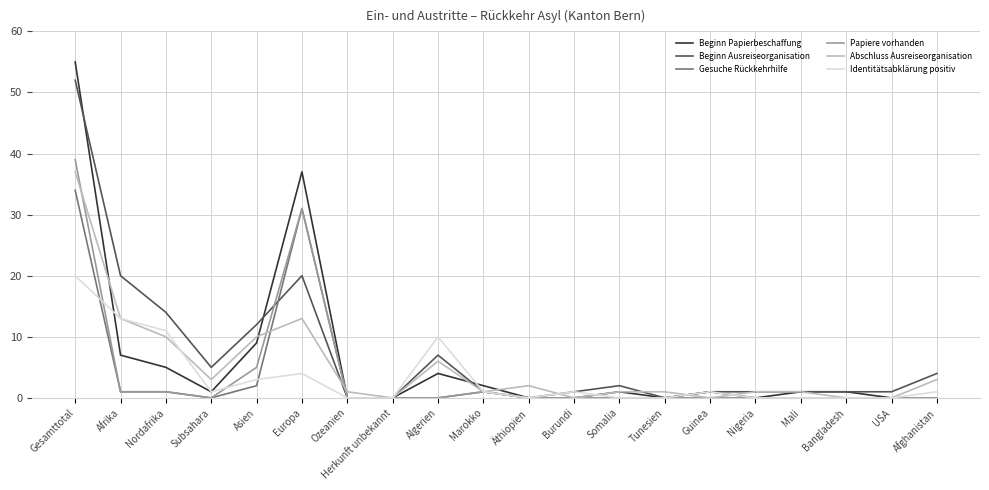

Reading left to right, what are all the values shown in this chart?

Beginn Papierbeschaffung: 55	7	5	1	9	37	0	0	4	2	0	0	1	0	1	0	1	1	0	0
Beginn Ausreiseorganisation: 52	20	14	5	12	20	0	0	7	1	0	1	2	0	1	1	1	1	1	4
Gesuche Rückkehrhilfe: 34	1	1	0	2	31	0	0	0	1	0	0	0	0	0	0	0	0	0	0
Papiere vorhanden: 39	1	1	0	5	31	0	0	0	1	0	0	0	0	0	0	0	0	0	0
Abschluss Ausreiseorganisation: 37	13	10	3	10	13	1	0	6	1	2	0	1	1	0	1	1	0	0	3
Identitätsabklärung positiv: 20	13	11	1	3	4	0	0	10	1	0	1	0	0	1	0	0	0	0	1